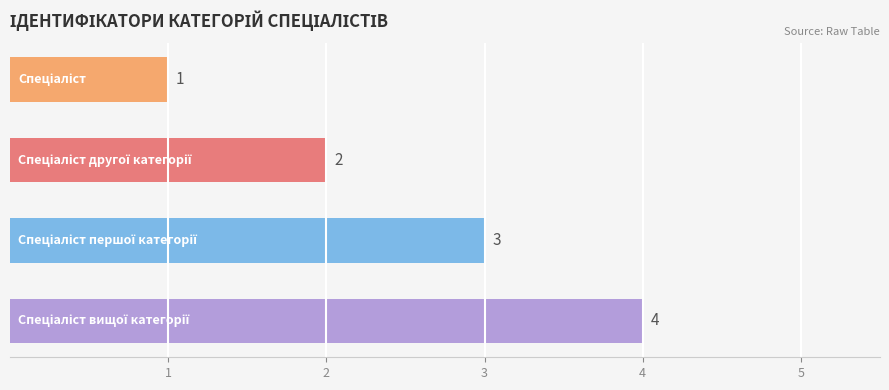

What is the difference between the maximum and minimum values?

3